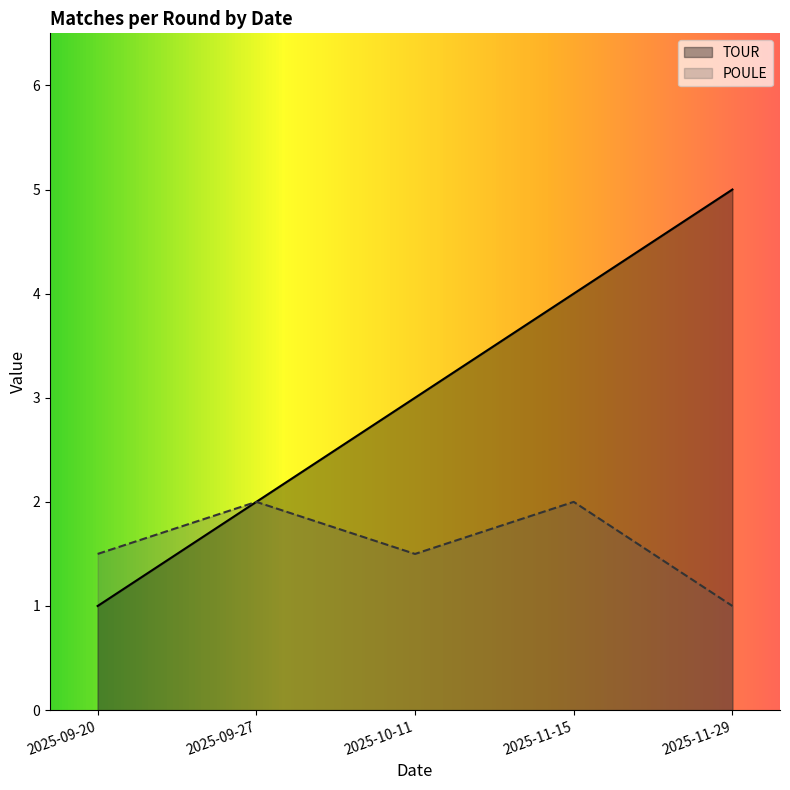

Where is the first local maximum for POULE?

2025-09-27